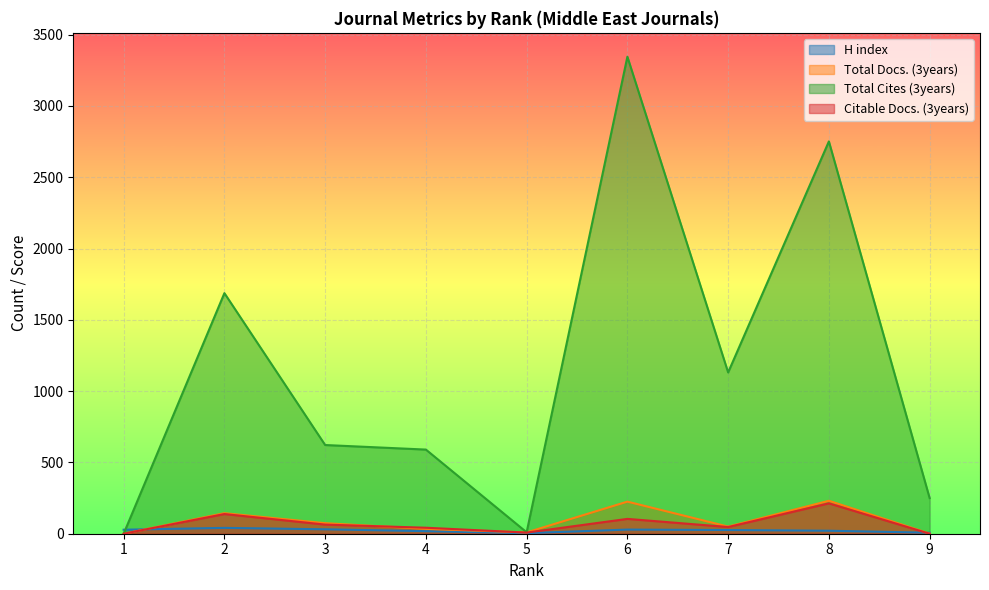

What is the total value across all series at 6?

3703